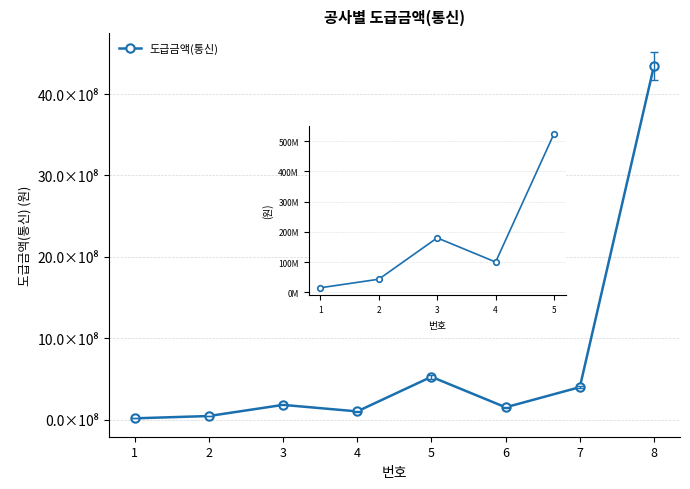

At which label does the data first exceed 180000000?

5